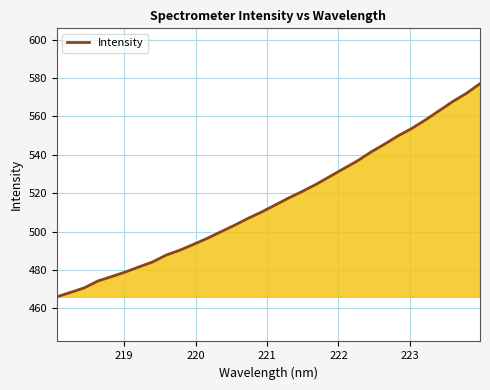

What is the difference between the maximum and minimum values?

111.1